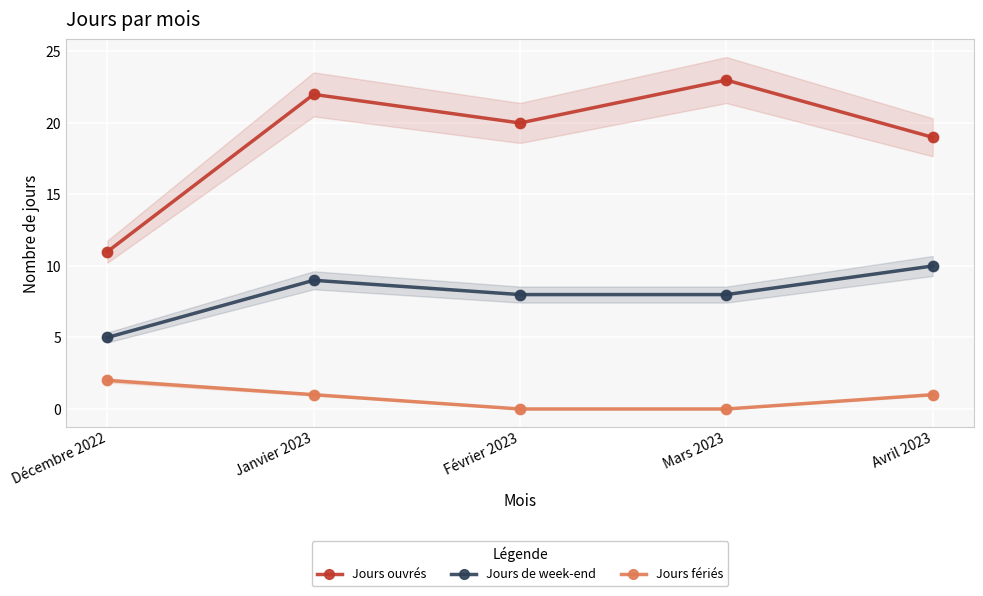

At which category is the sum across all series the highest?

Janvier 2023